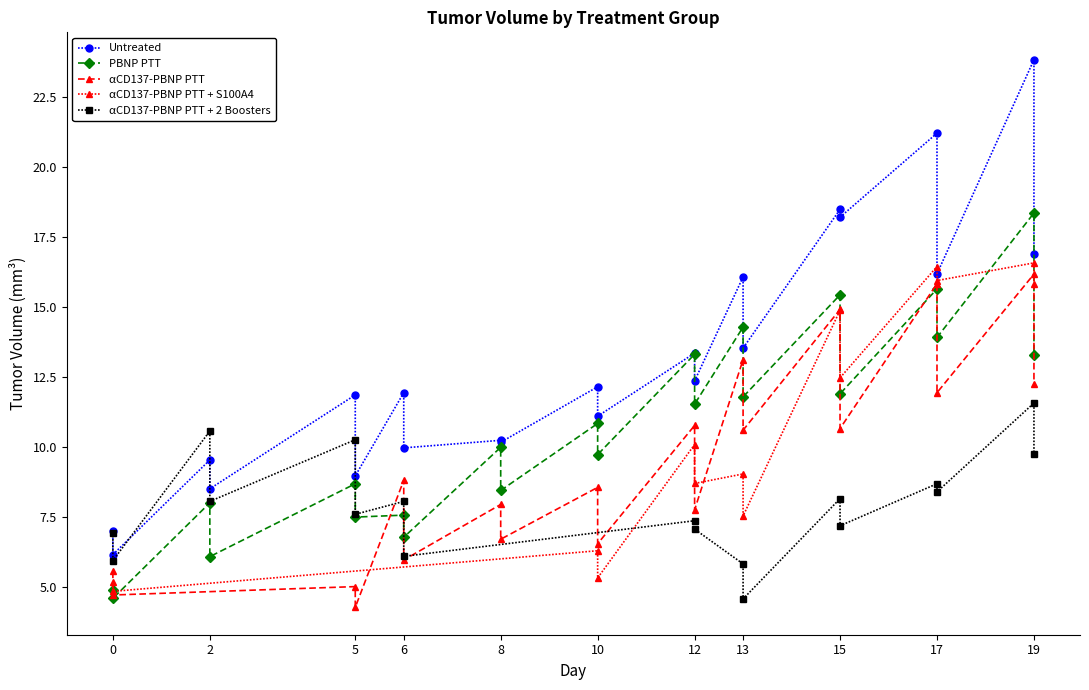

The value of Untreated at 2 is 8.5. True or false?

True